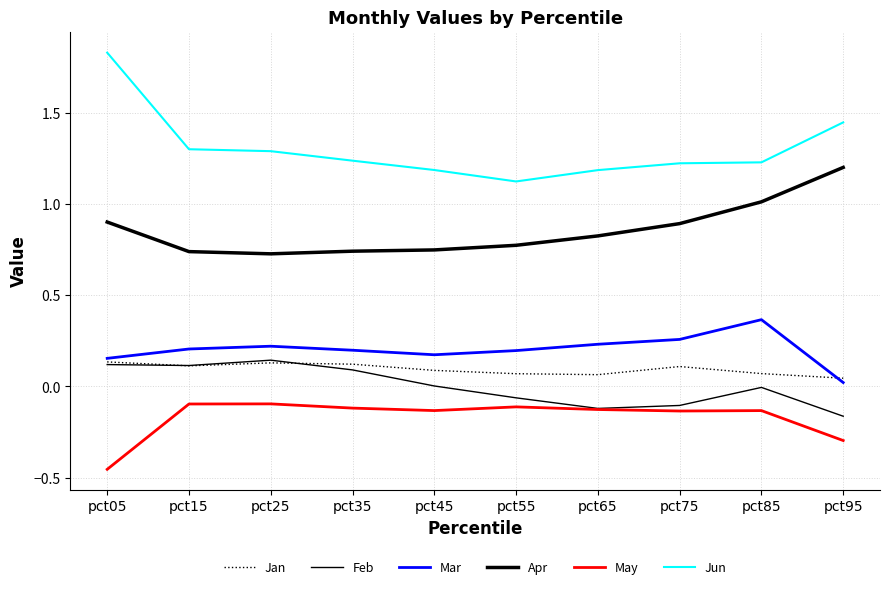

What is the value of the Mar point at the 2nd from the left?

0.2